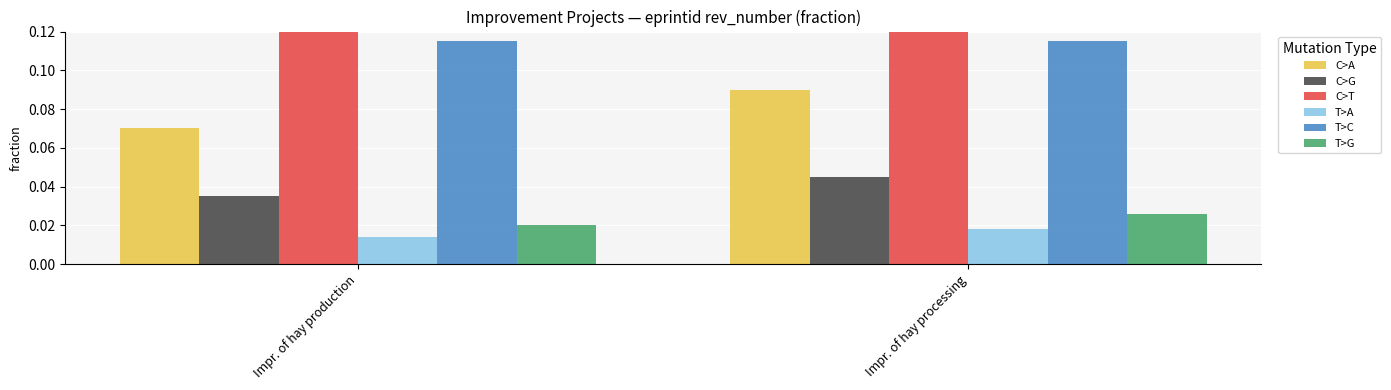

List the labels in order of T>A value, largest first.

Impr. of hay processing, Impr. of hay production